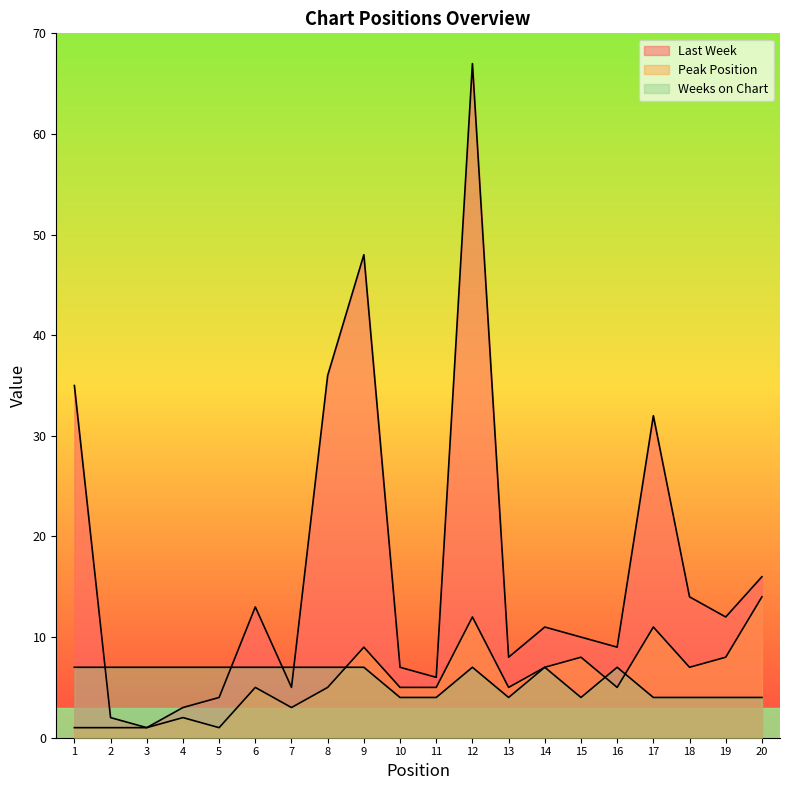

Reading left to right, list all the values displayed in this chart.

Last Week: 35	2	1	3	4	13	5	36	48	7	6	67	8	11	10	9	32	14	12	16
Peak Position: 1	1	1	2	1	5	3	5	9	5	5	12	5	7	8	5	11	7	8	14
Weeks on Chart: 7	7	7	7	7	7	7	7	7	4	4	7	4	7	4	7	4	4	4	4